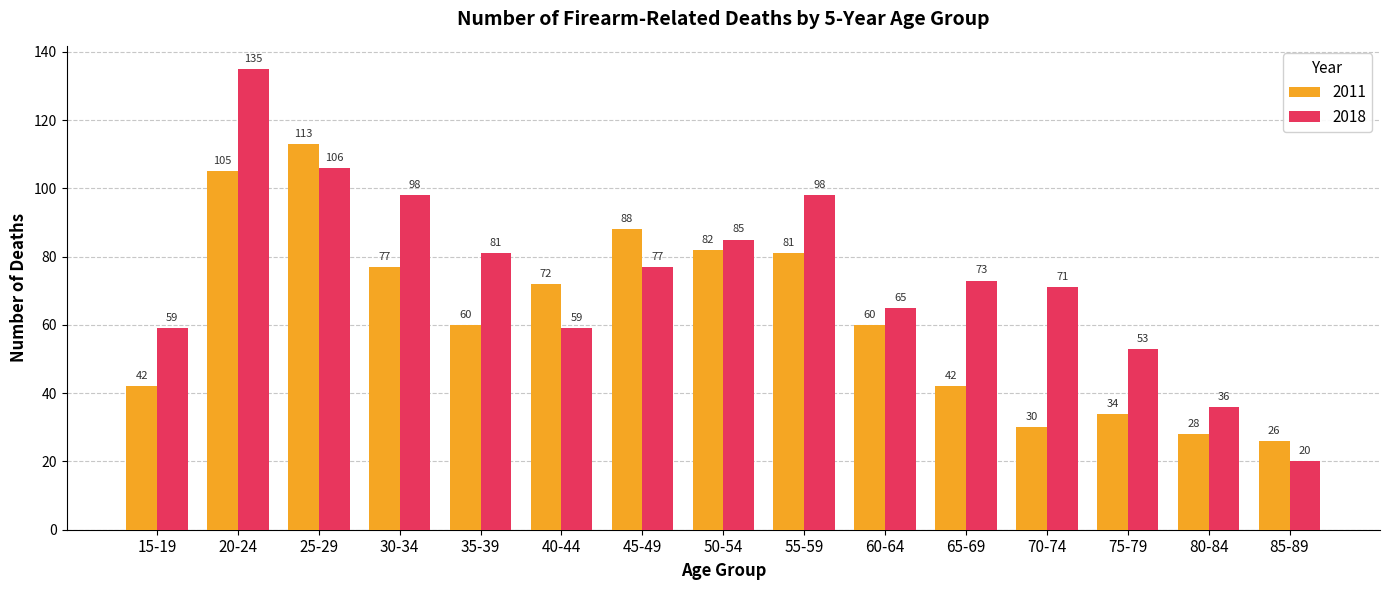

The 2011 series shows 57 at 45-49. True or false?

False